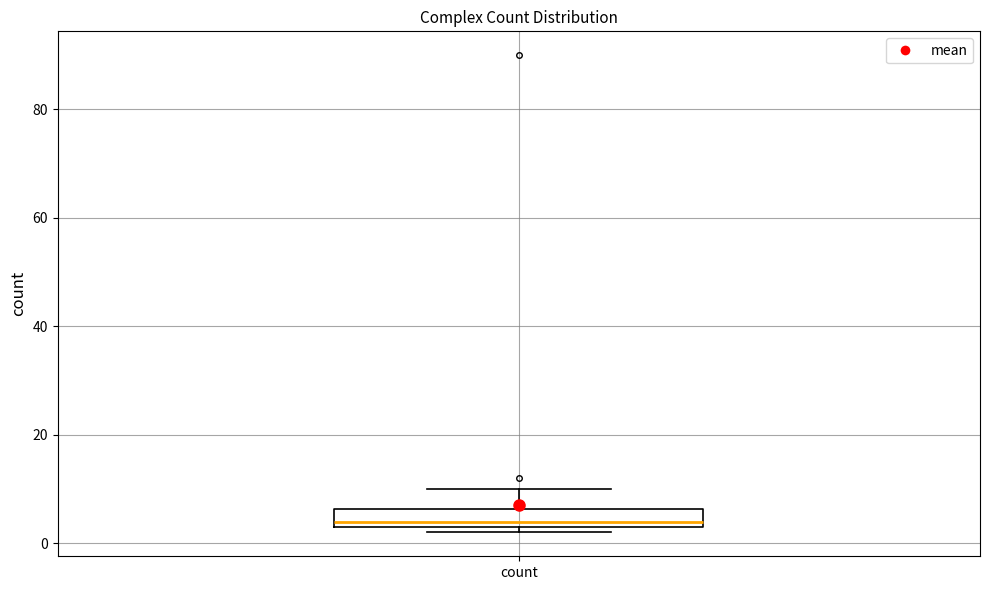

Where is the upper edge of the box for count on the y-axis? The values are not printed on the chart, so give them approximately, as read against the axis.

6